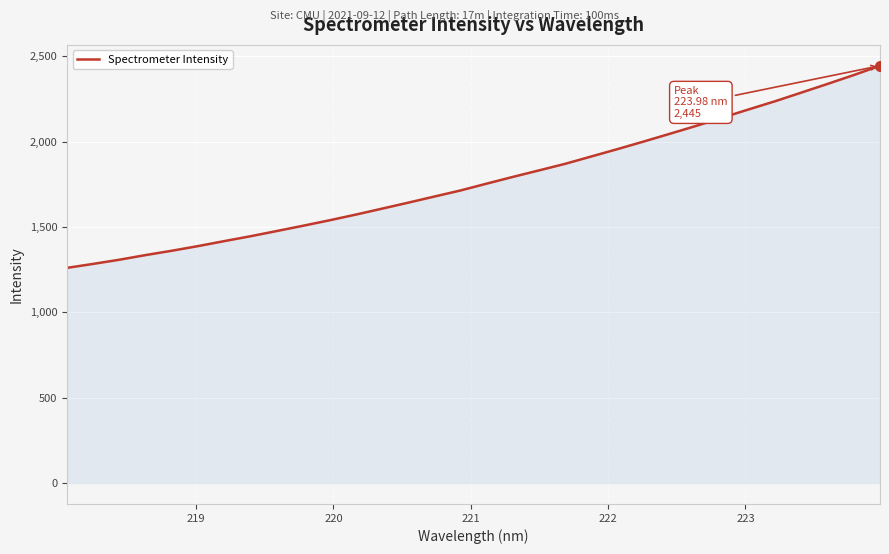

Count the number of categories in the chart.

32